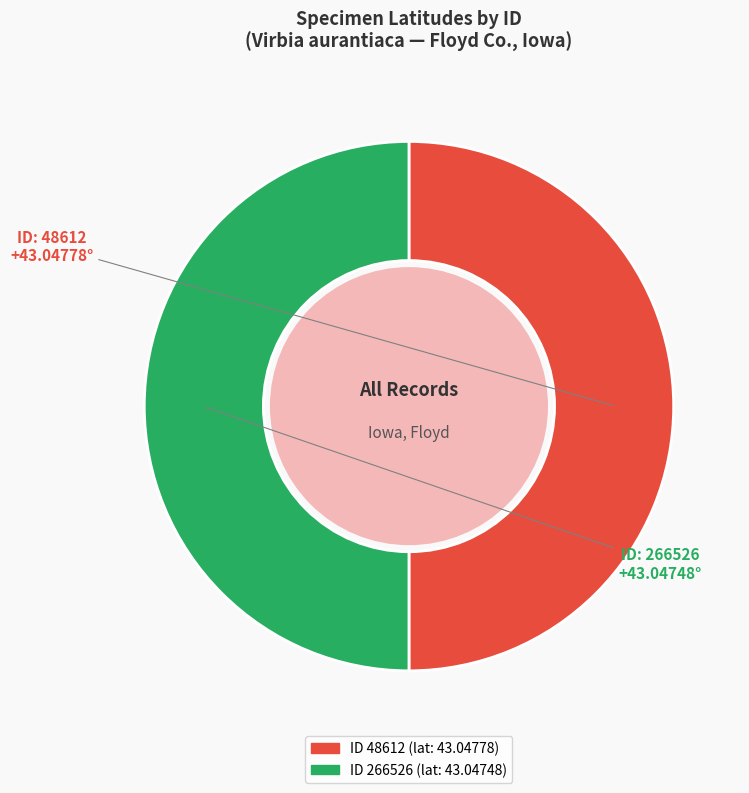

How many segments does this pie chart have?

2